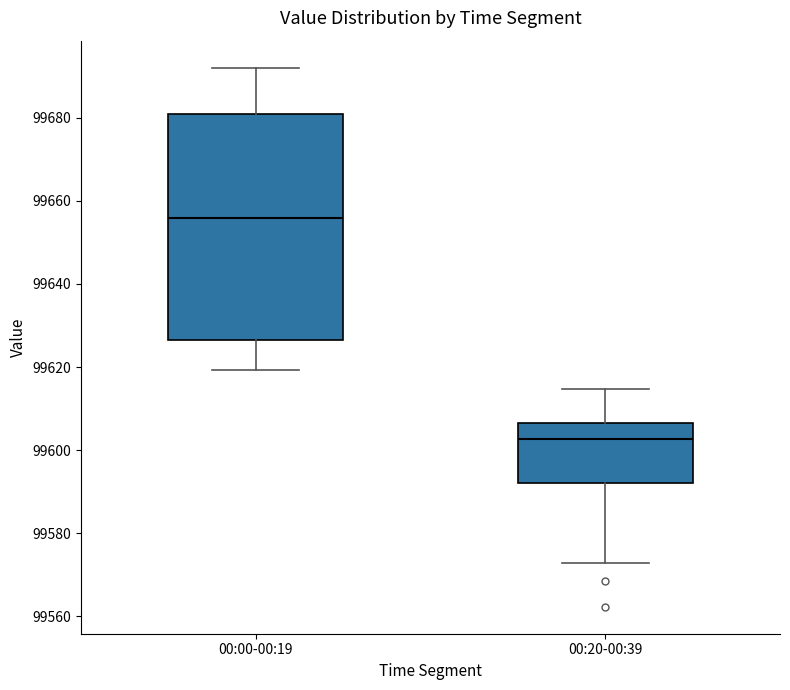

Which box has the highest median line?

00:00-00:19